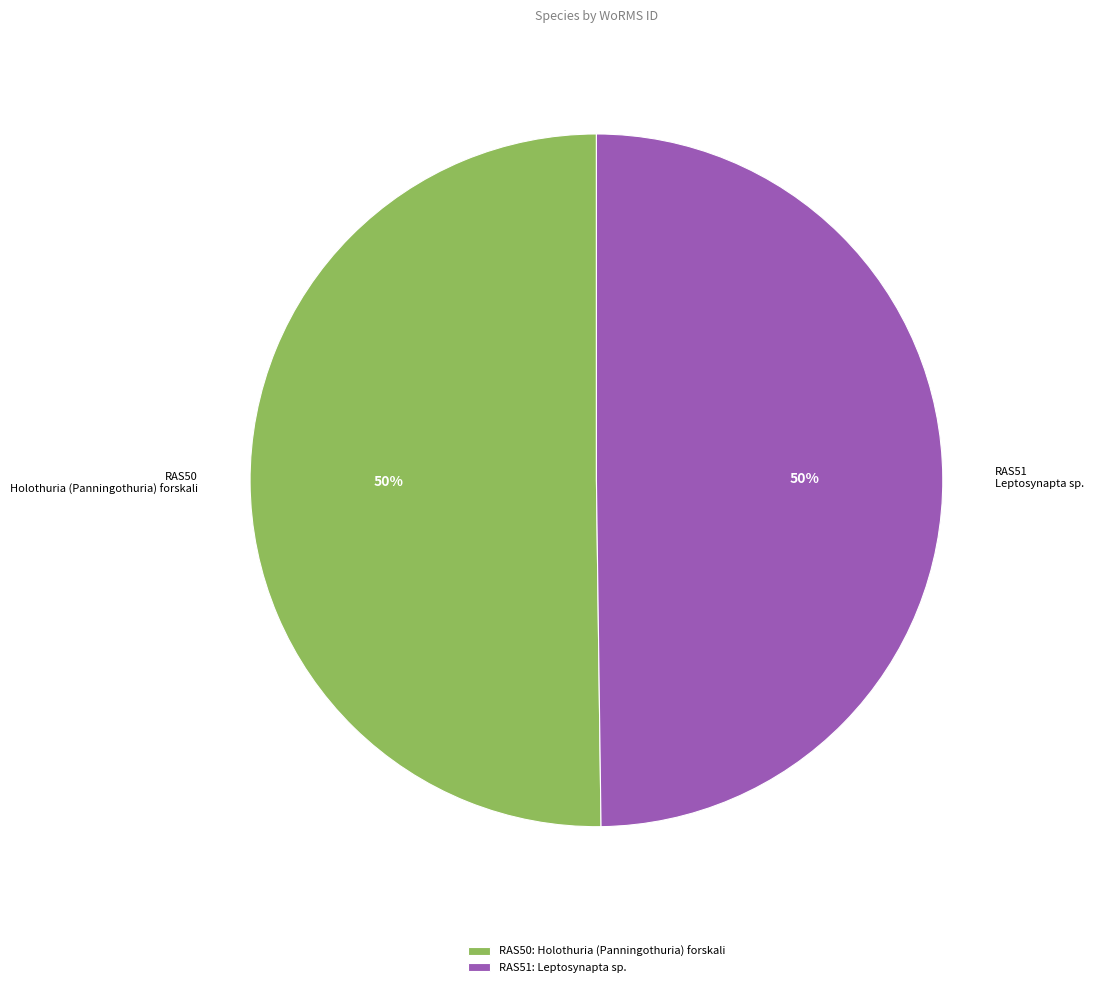

True or false: RAS50 accounts for 58% of the total.

False